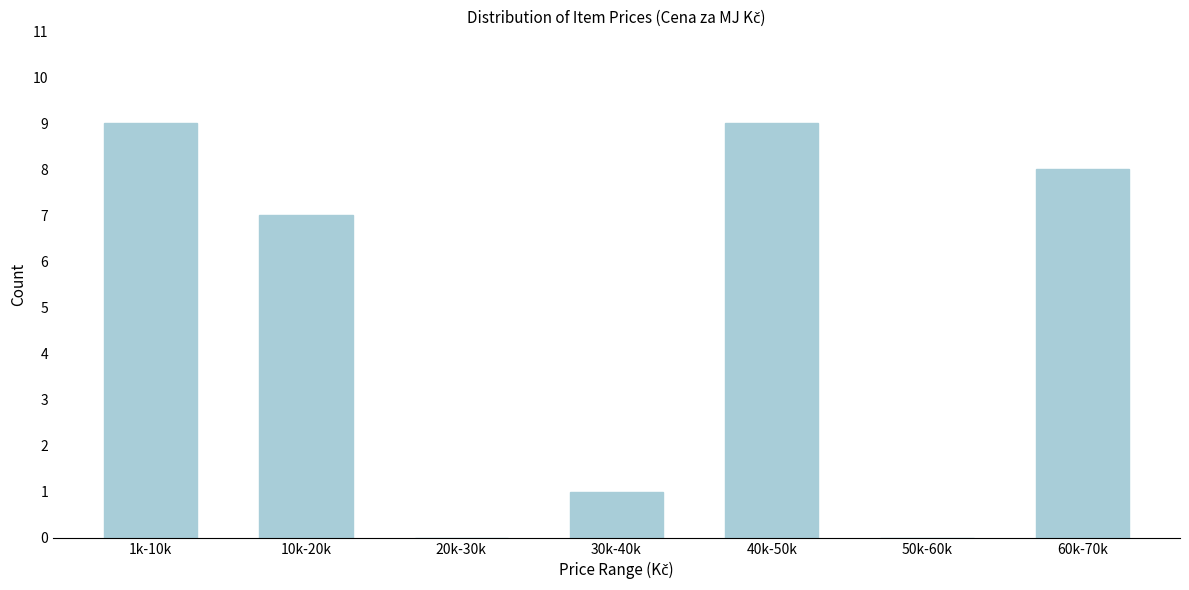

Reading left to right, extract all data points from this chart.

1k-10k=9	10k-20k=7	20k-30k=0	30k-40k=1	40k-50k=9	50k-60k=0	60k-70k=8